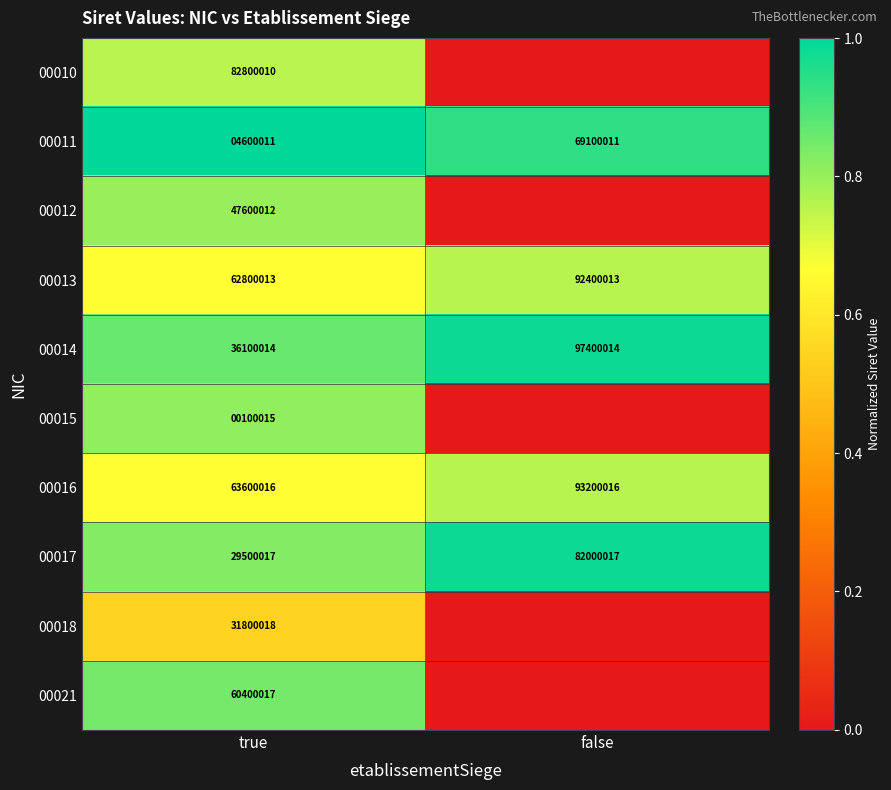

What is the difference between the highest and lowest values at false?

1.0